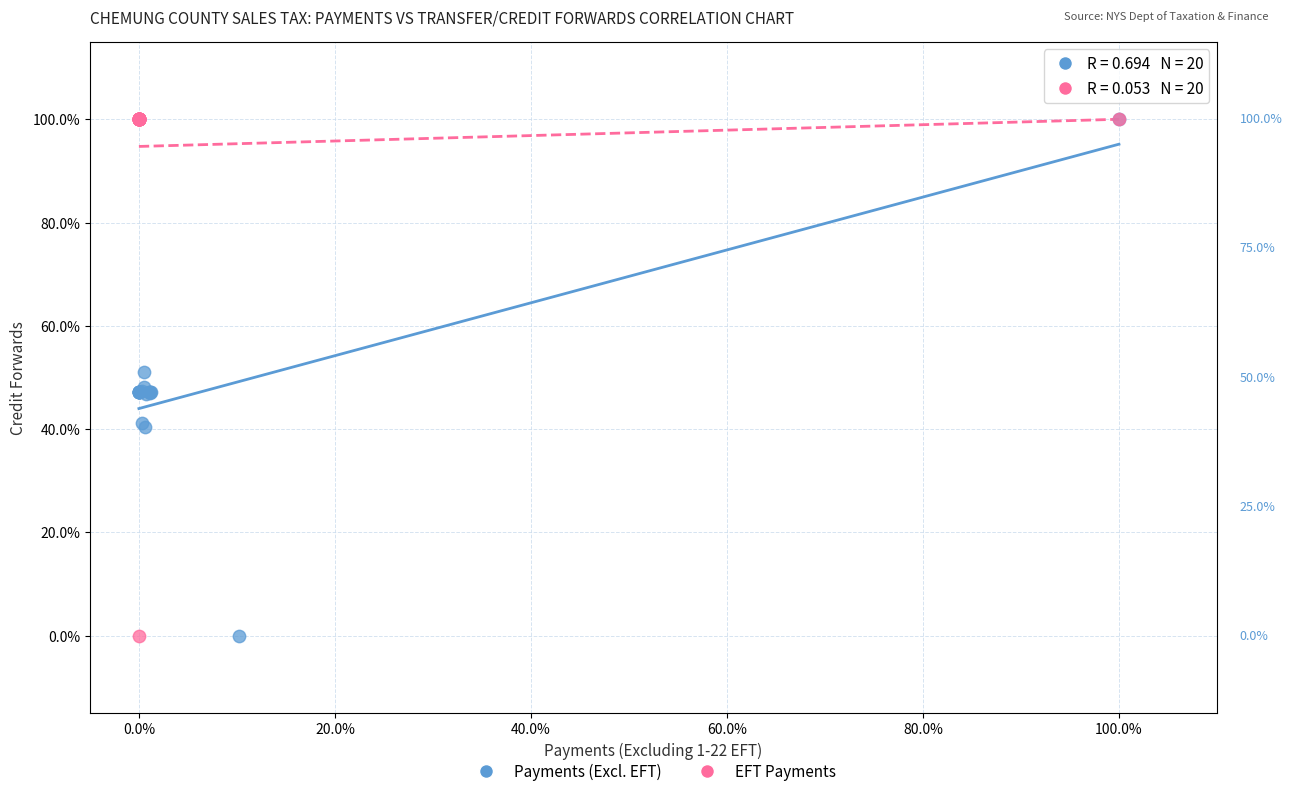

What are all the series names shown in the legend?

Payments (Excl. EFT), EFT Payments